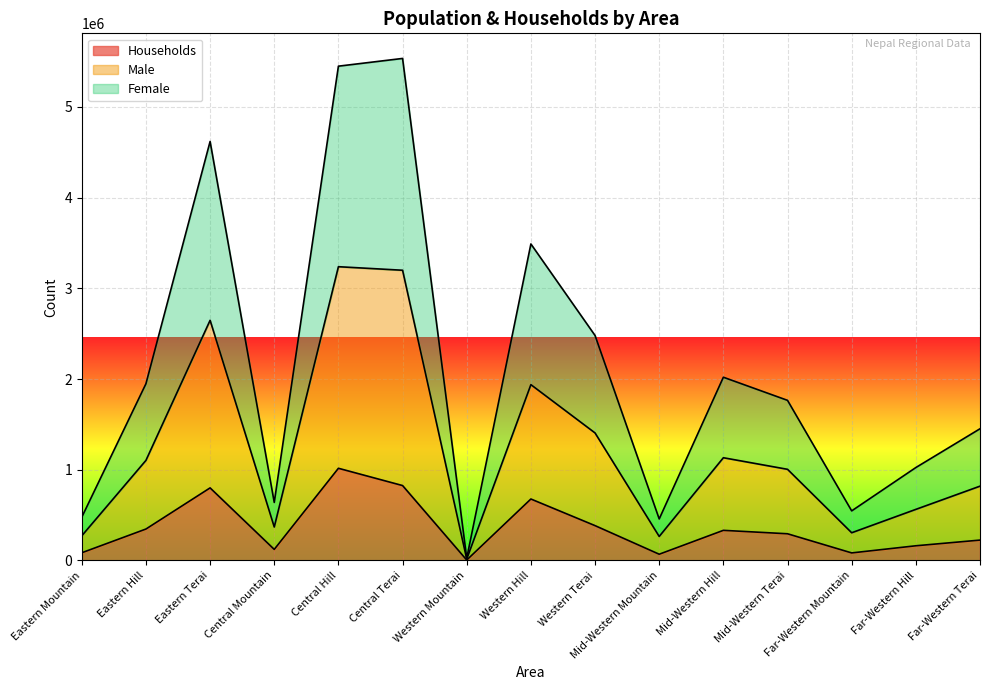

At which category does Female reach its first local peak?

Eastern Terai